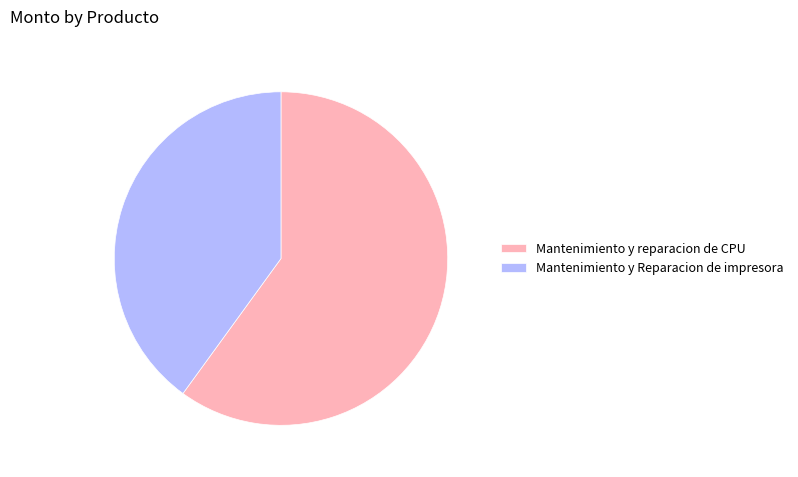

Does Mantenimiento y Reparacion de impresora account for over 50% of the chart?

No